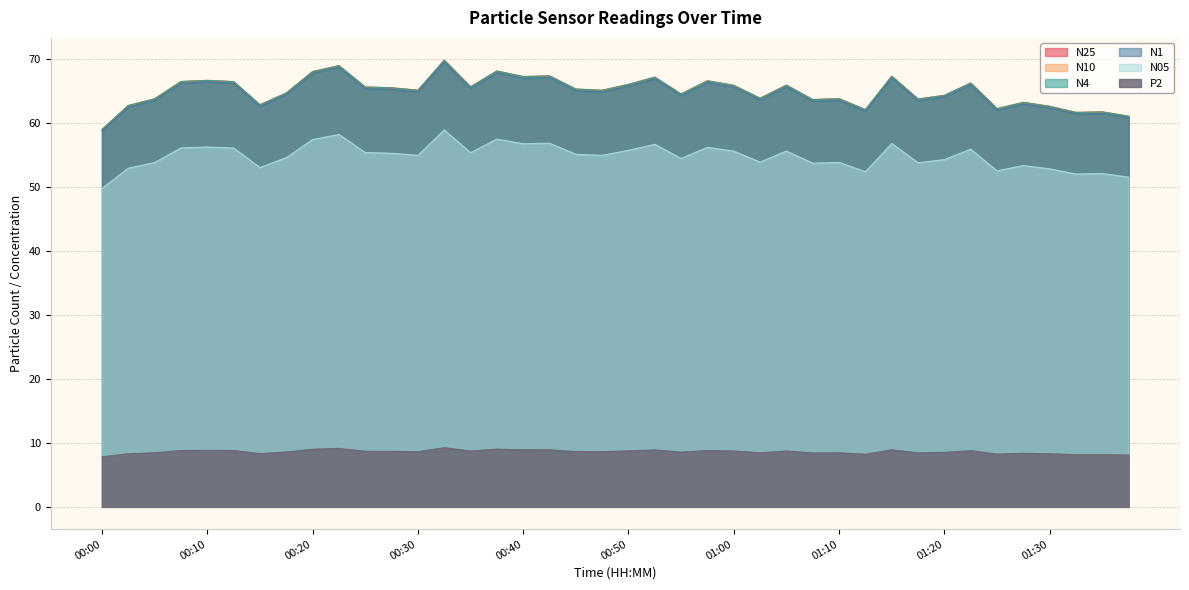

How many lines are shown in the chart?

6